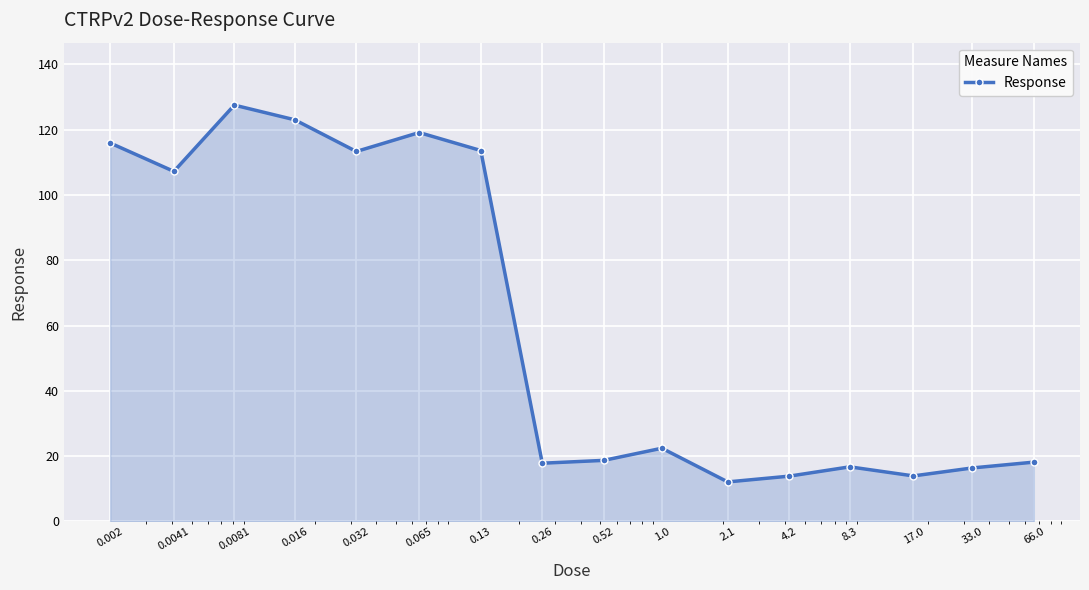

True or false: there are more than 1 points higher than both neighbors.

True